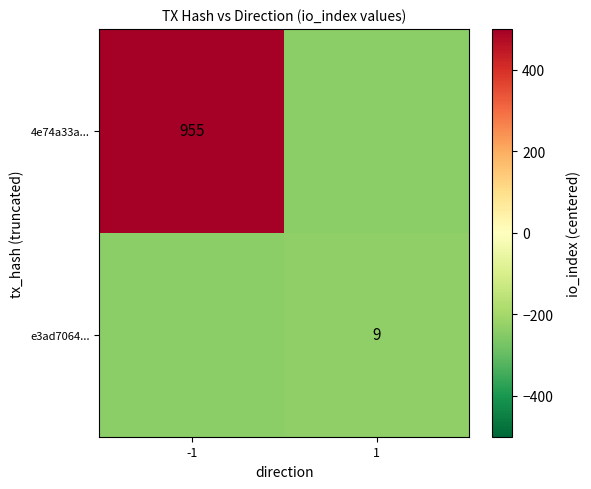

The e3ad7064... series shows 9 at 1. True or false?

True